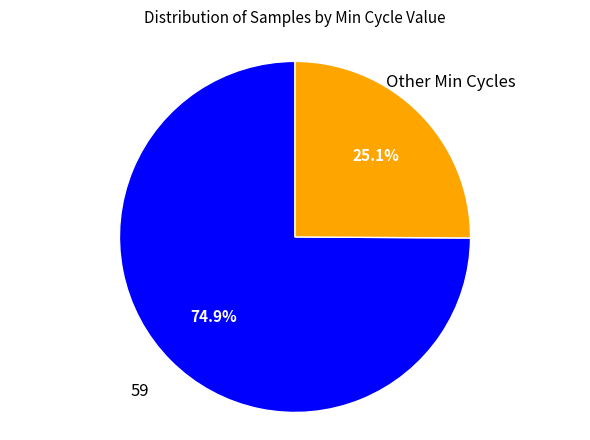

How many slices are in this pie chart?

2